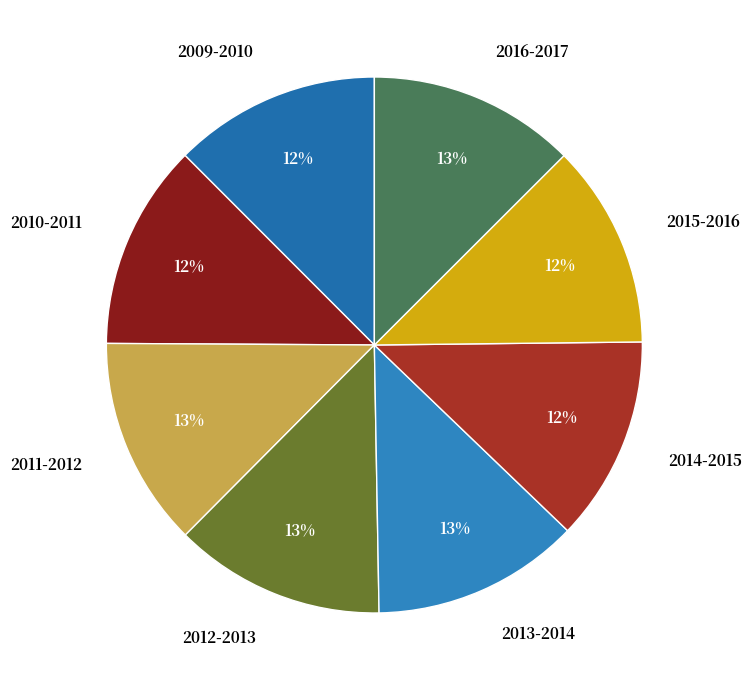

Is it true that 2014-2015 is 12% of the pie?

True